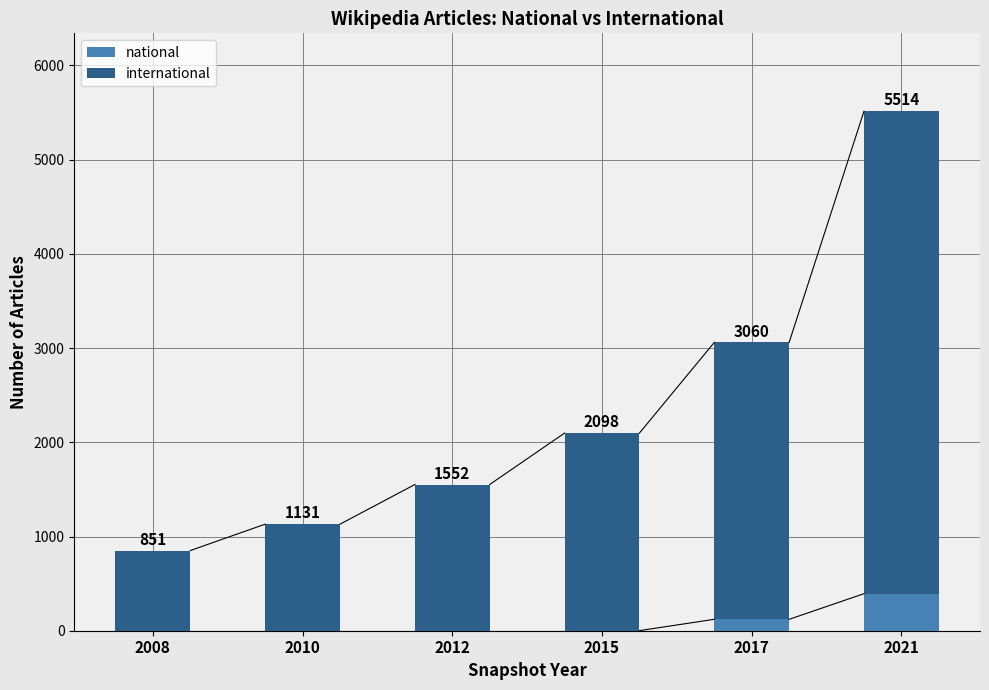

What is the sum of all national values?

518